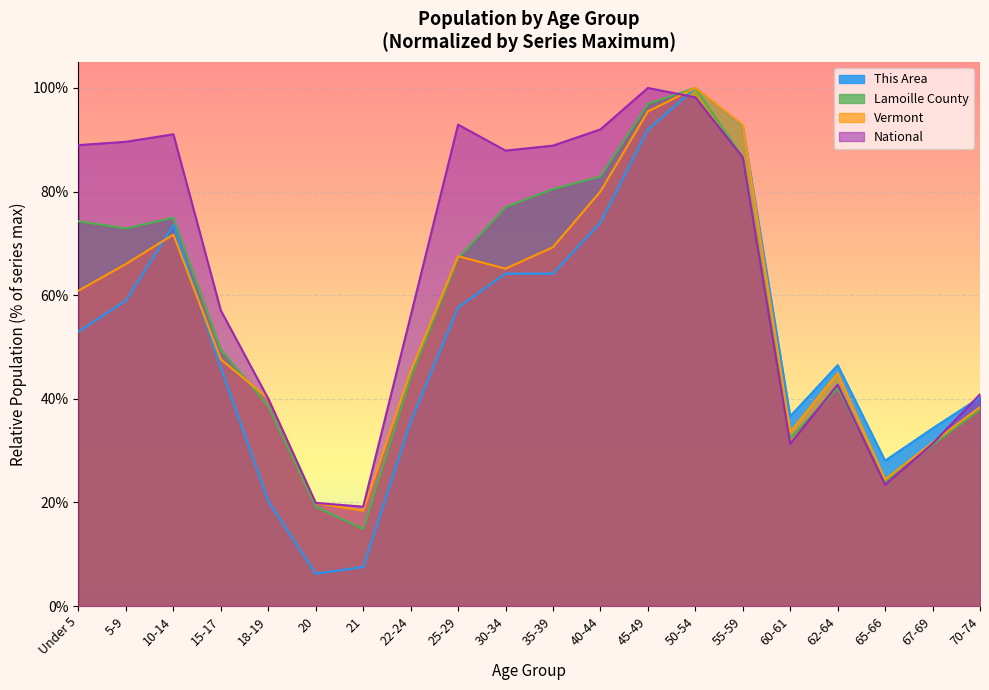

Where is the first local minimum for This Area?

20